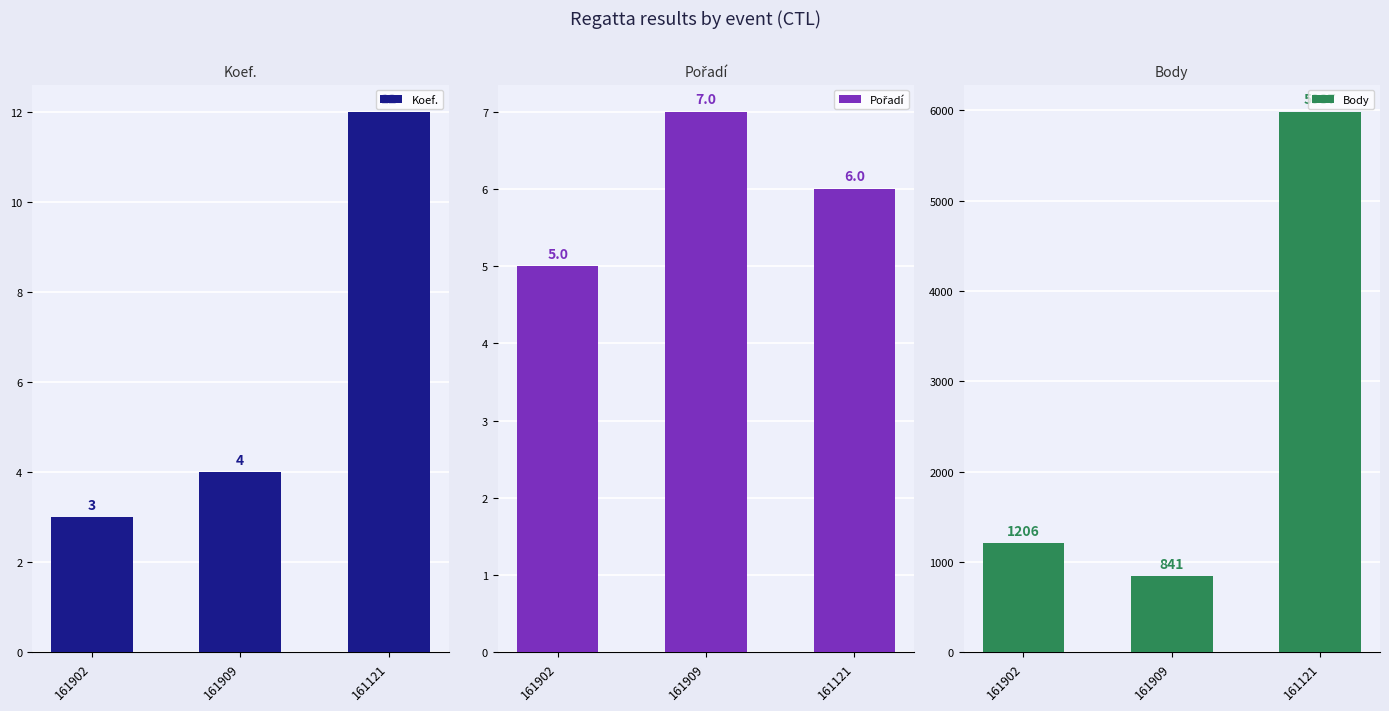

At which label does Koef. first exceed 4?

161121